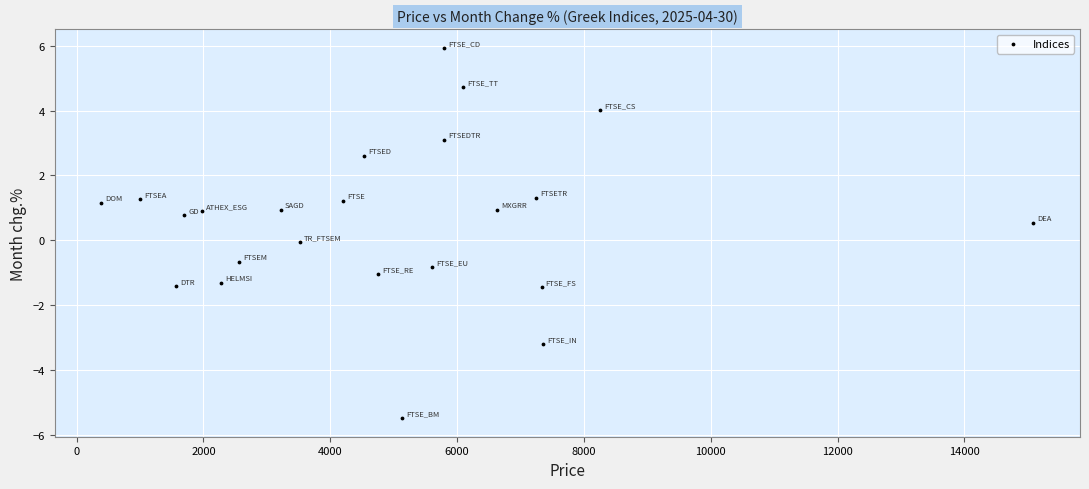

What is the range of Y values (max minus min)?

11.4